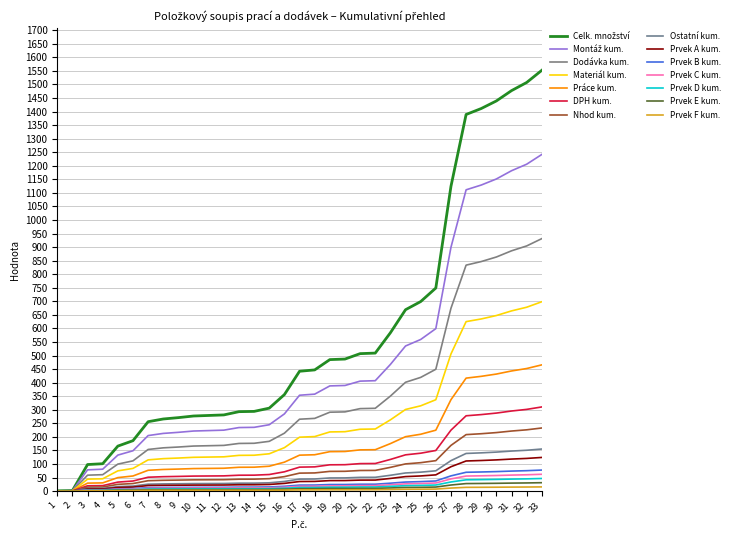

Does the chart have visible grid lines?

Yes